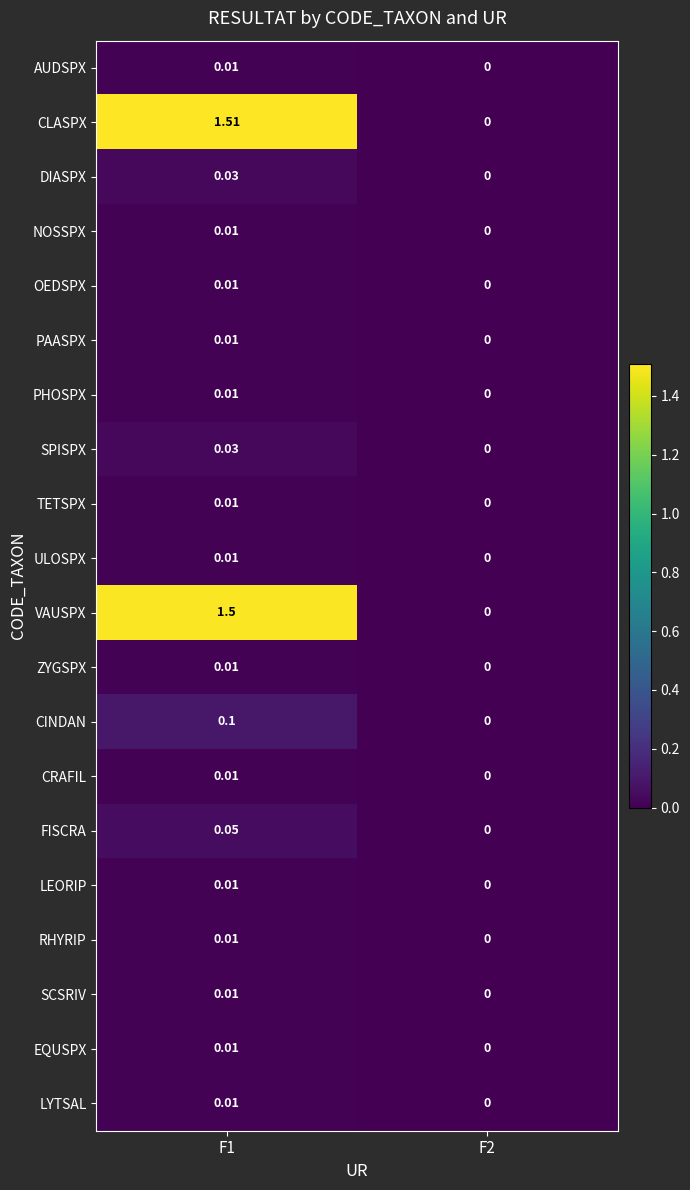

Which series has the largest total across all categories?

CLASPX